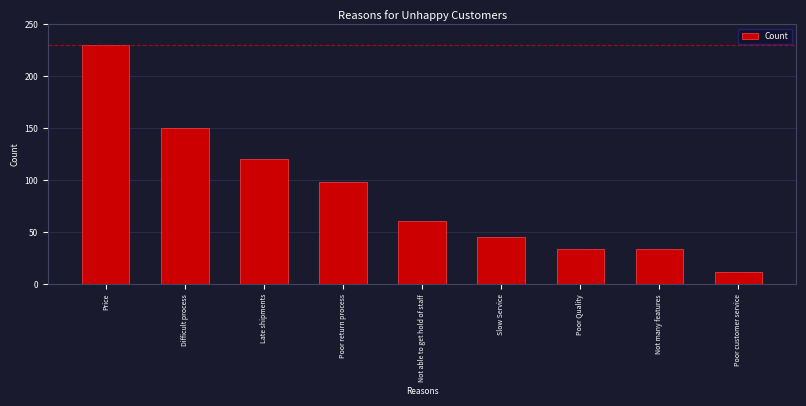

Reading right to left, what are all the values shown in this chart?

Poor customer service=12	Not many features=34	Poor Quality=34	Slow Service=45	Not able to get hold of staff=61	Poor return process=98	Late shipments=120	Difficult process=150	Price=230